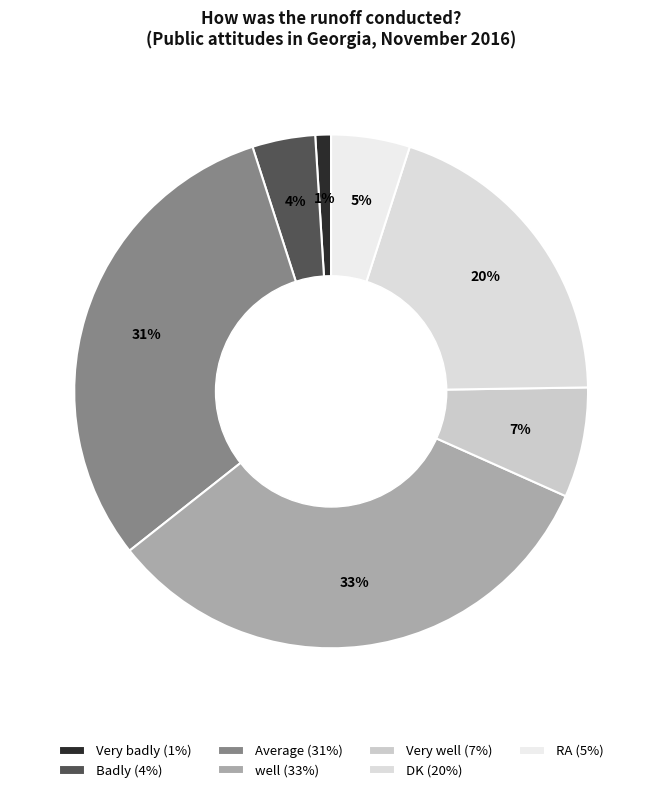

How many segments does this pie chart have?

7